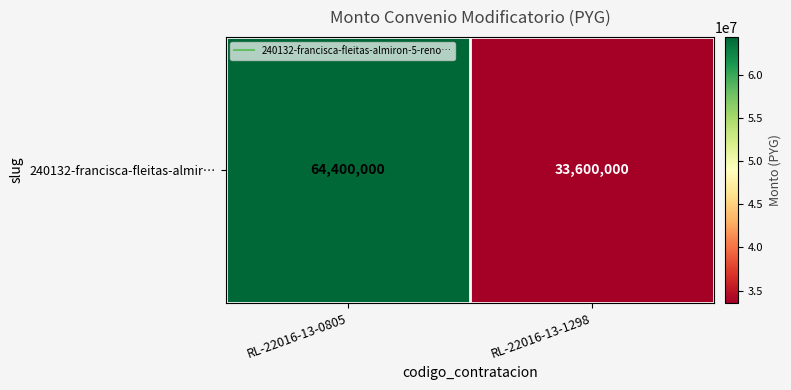

What value does the data have at RL-22016-13-1298, to the nearest 100?

33600000